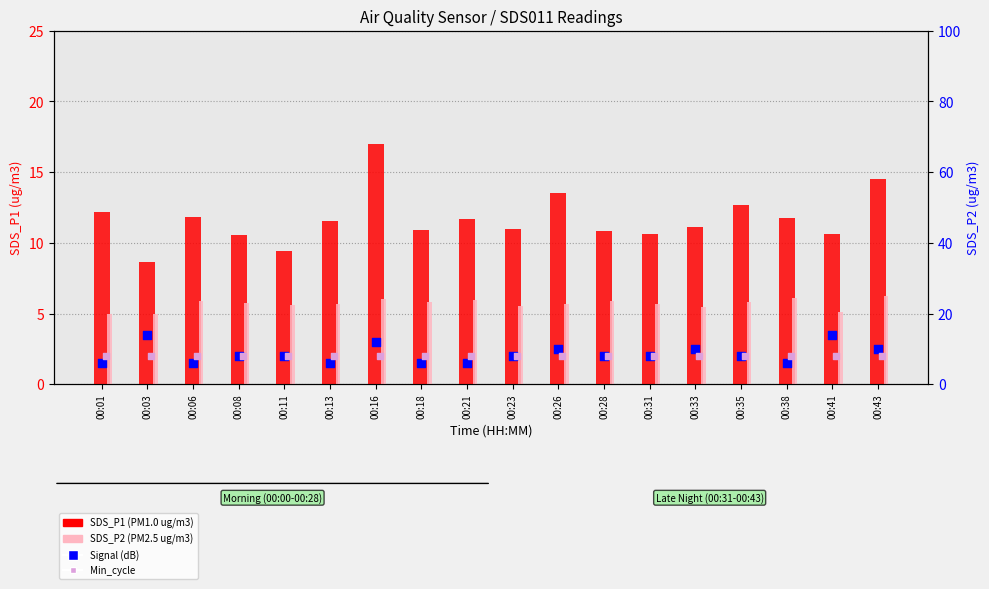

Is the value of SDS_P1 at 00:28 greater than the value of SDS_P2 at 00:38?

Yes